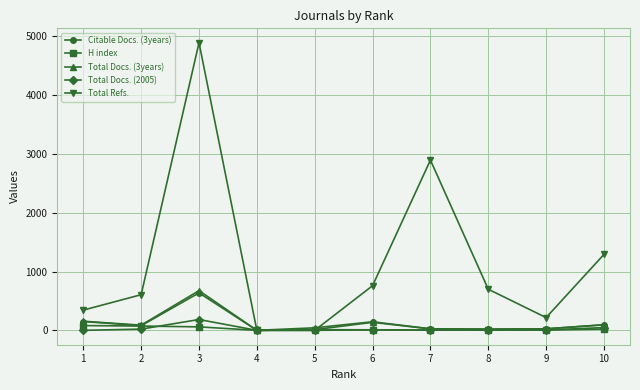

What is the average value of the H index series?

27